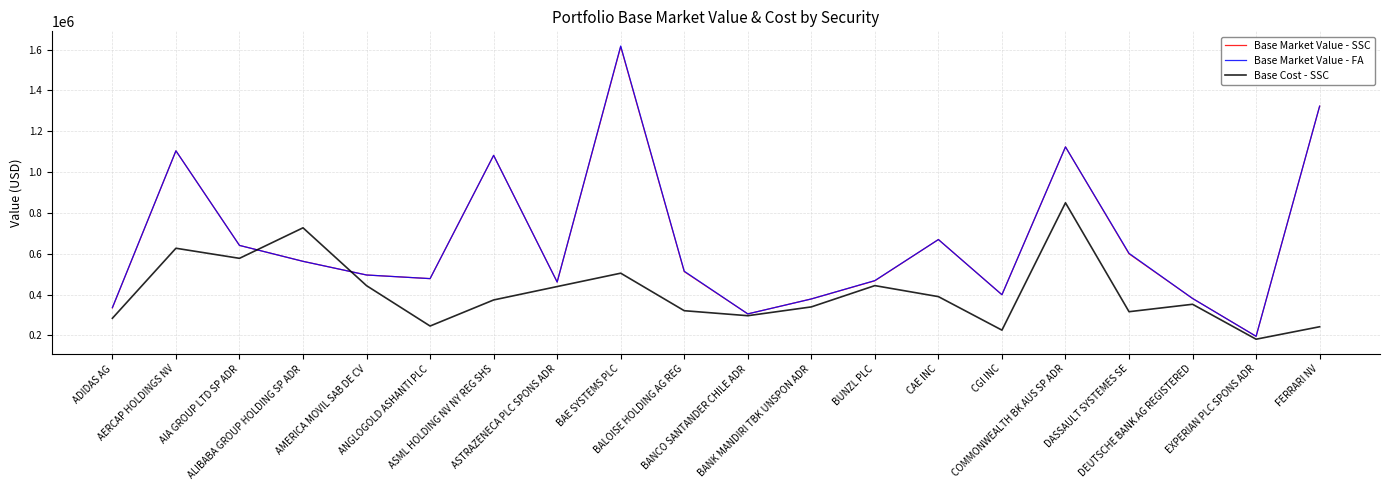

The Base Market Value - FA series shows 255044.8 at EXPERIAN PLC SPONS ADR. True or false?

False